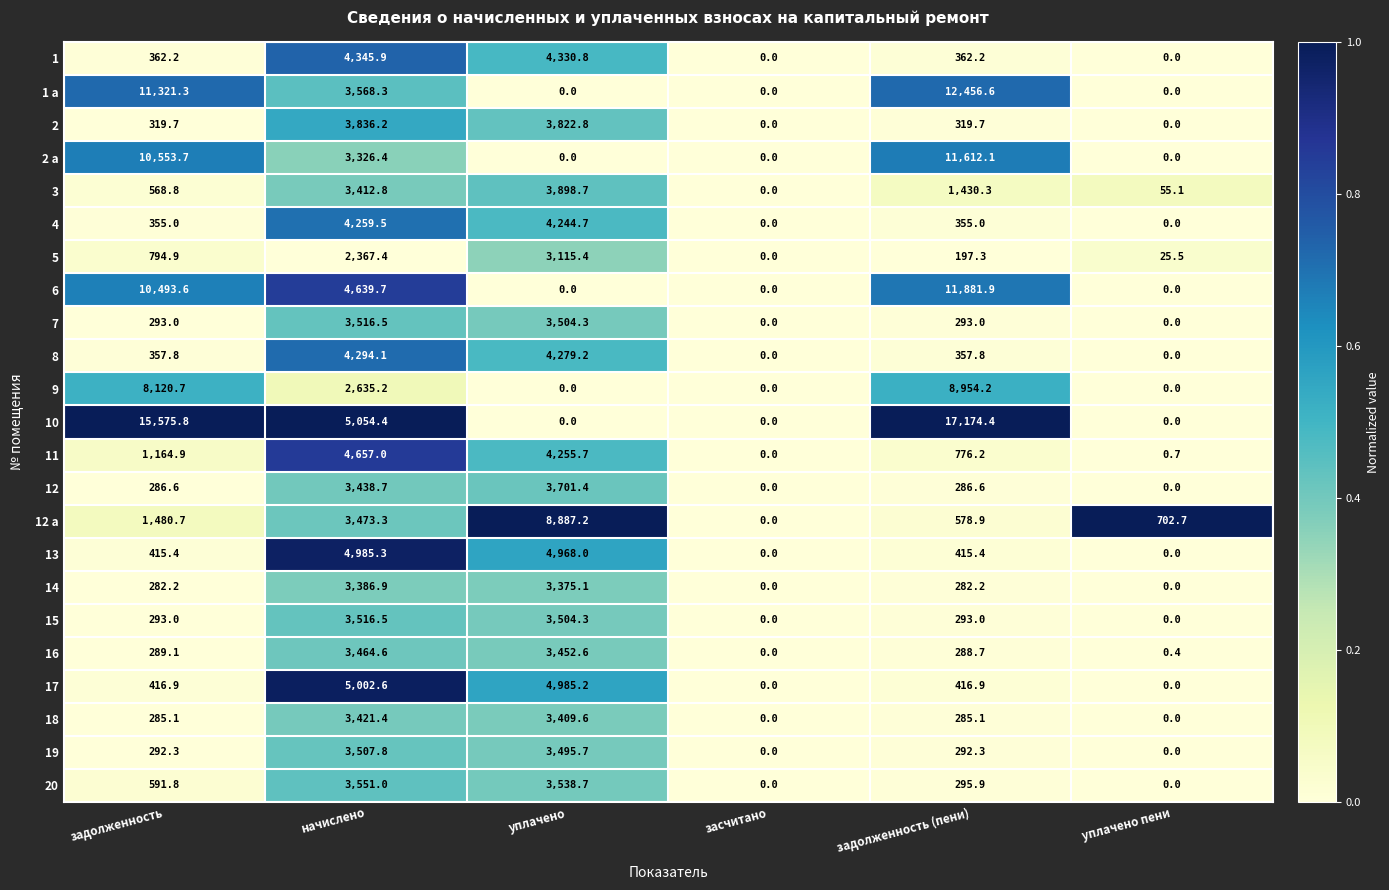

What is the highest value of the 7 series?

3516.5